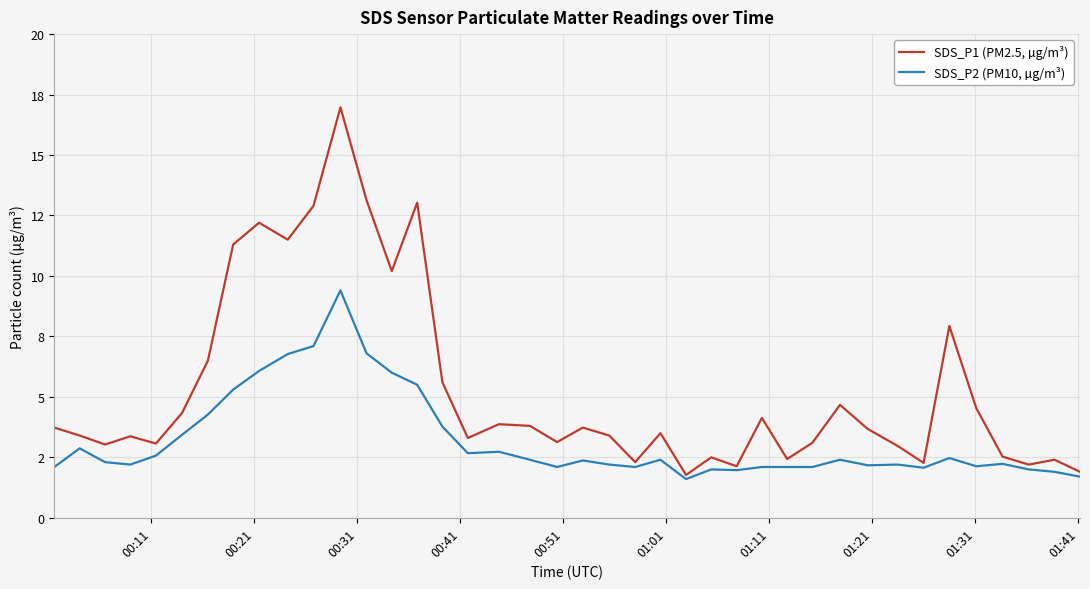

What are all the series names shown in the legend?

SDS_P1 (PM2.5, µg/m³), SDS_P2 (PM10, µg/m³)